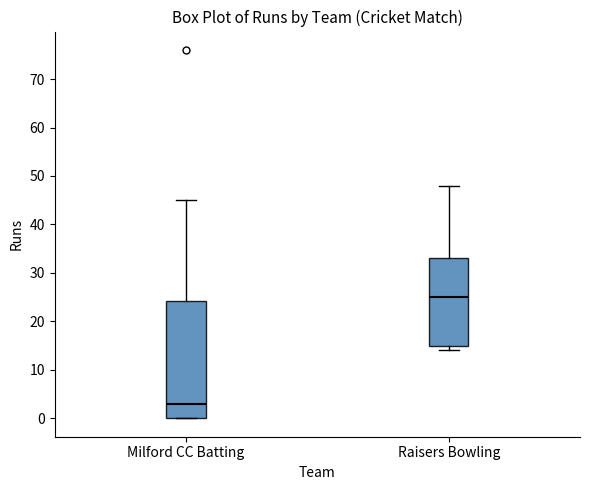

Reading left to right, read every box against the y-axis: the position of its median line, the range the box covers, and the ends of its whiskers. The values are not printed on the chart, so give them approximately, as read against the axis.

Milford CC Batting: median 3, box 0 to 24, whiskers 0 to 45
Raisers Bowling: median 25, box 15 to 33, whiskers 14 to 48